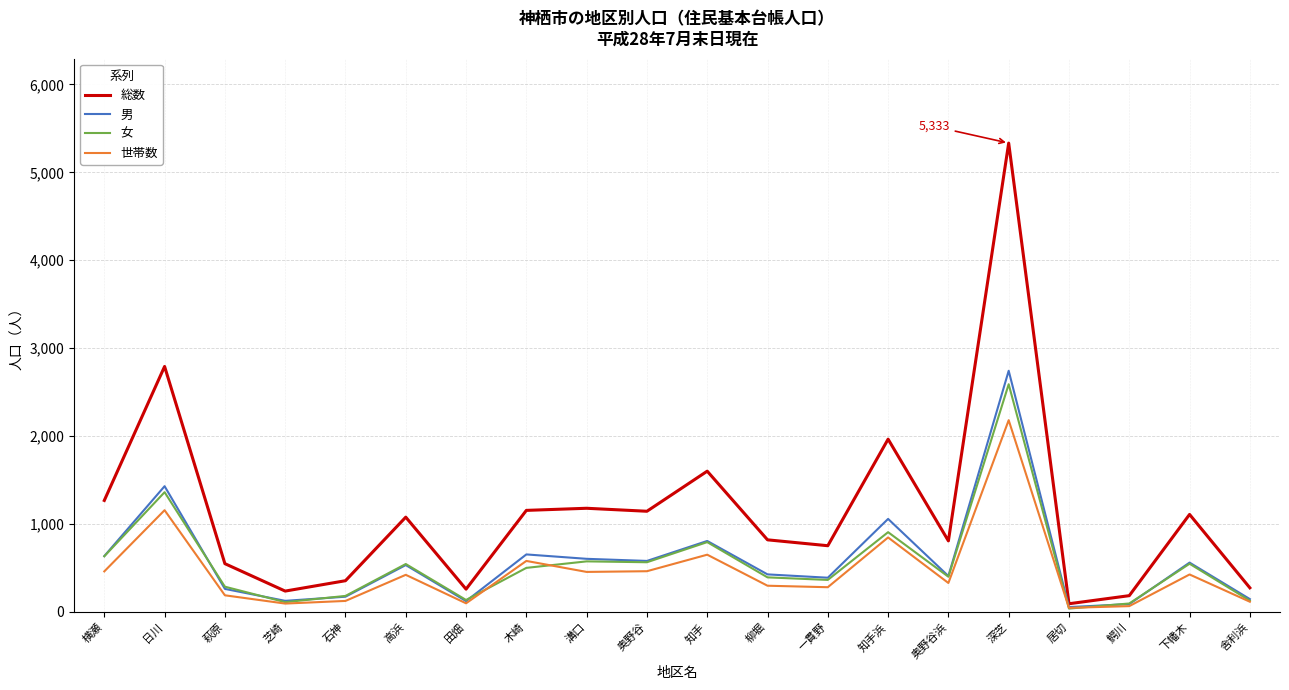

Count the number of categories in the chart.

20